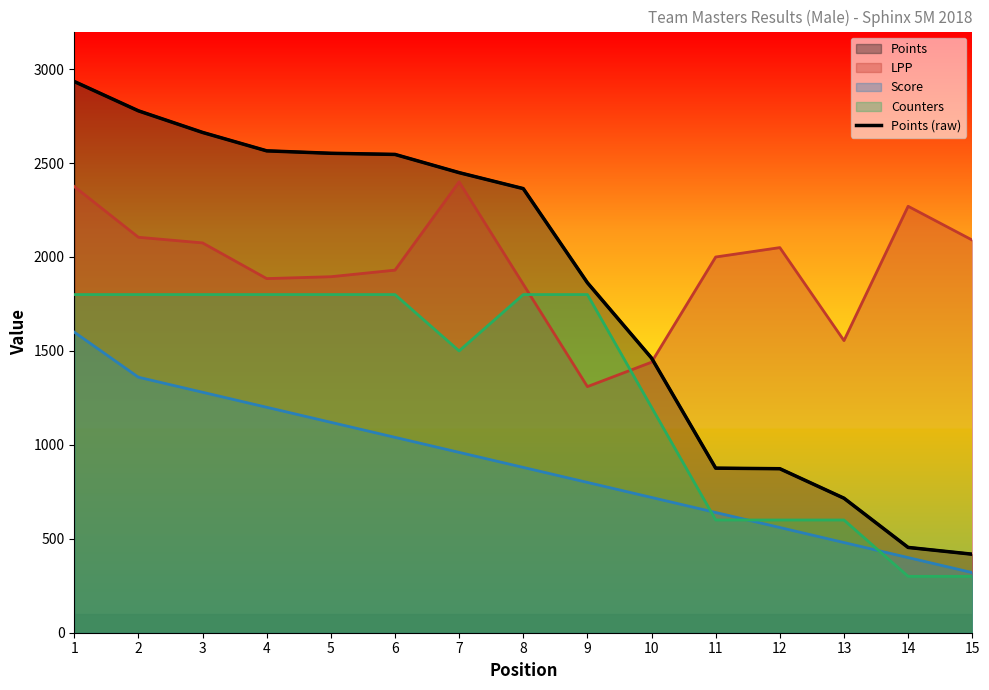

True or false: there are more than 2 points higher than both neighbors.

False